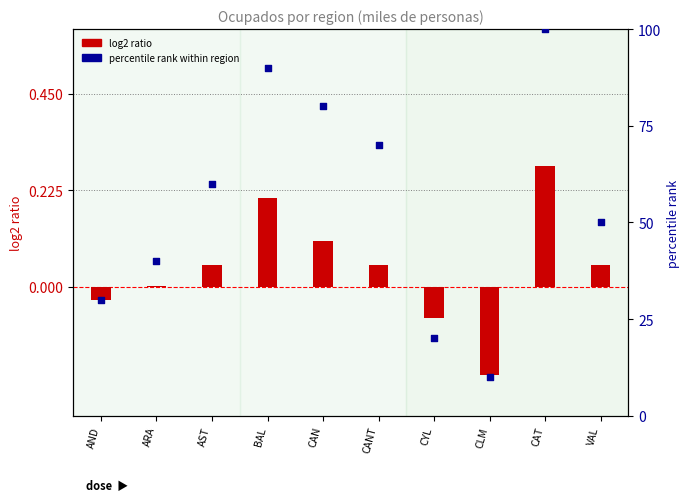

At which category is the sum across all series the highest?

CAT